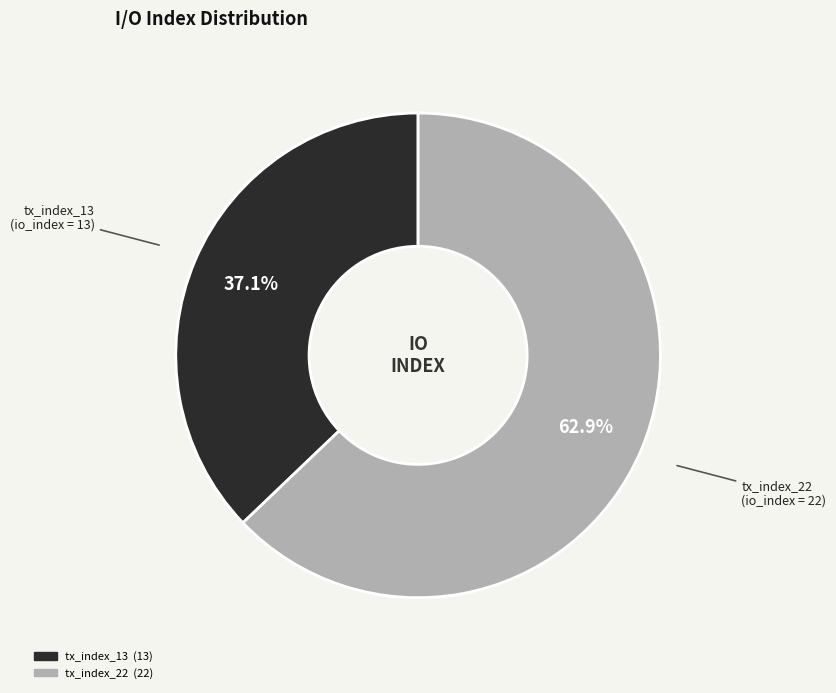

Rank the categories by value from highest to lowest.

tx_index_22, tx_index_13